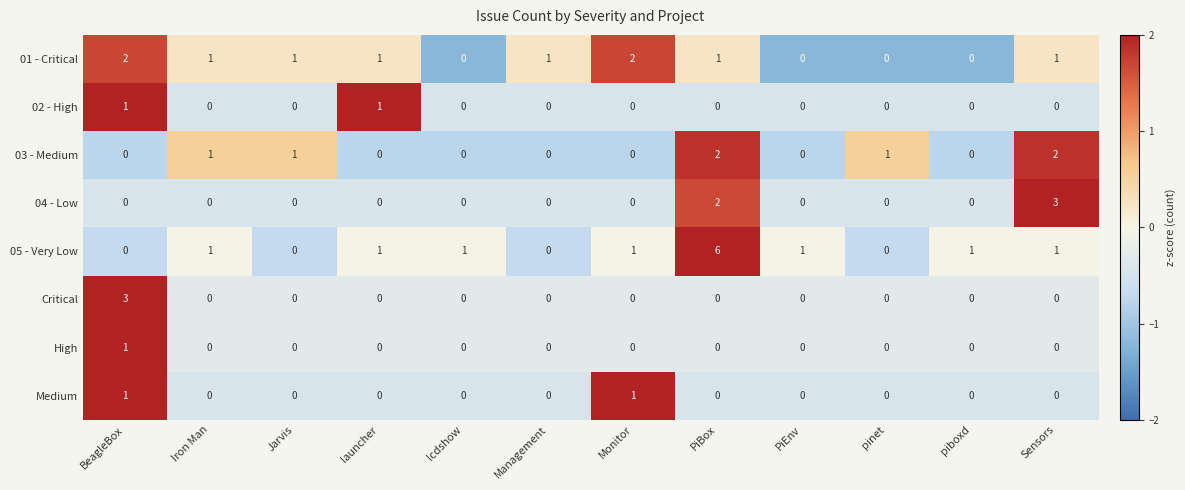

True or false: Critical has a value of 0 at piboxd.

True